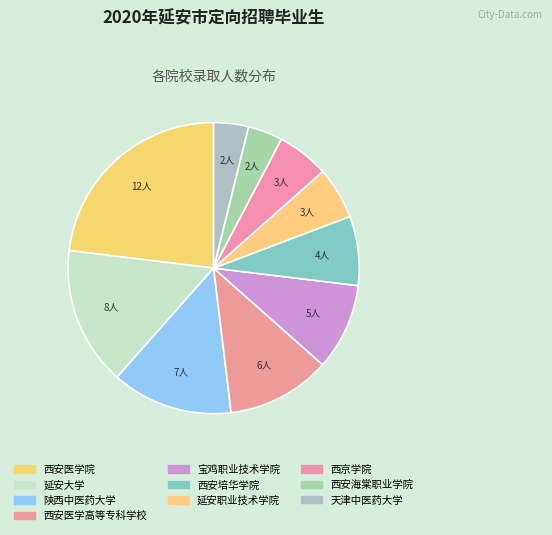

The 西安医学高等专科学校 slice represents 4% of the pie. True or false?

False